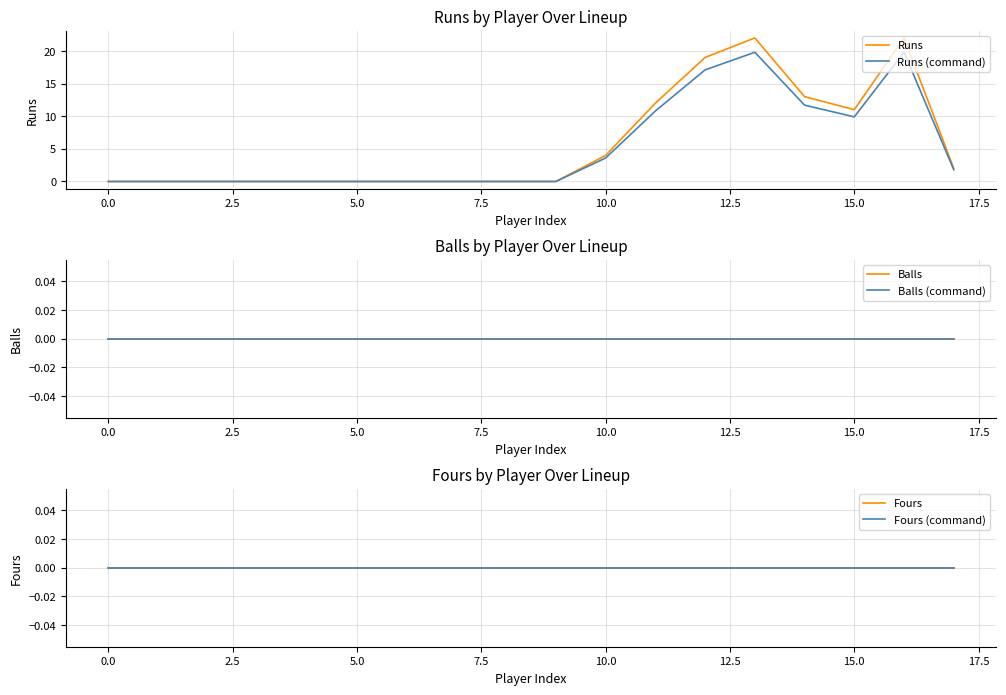

Is it true that Runs equals 2.4 at 10.0?

False